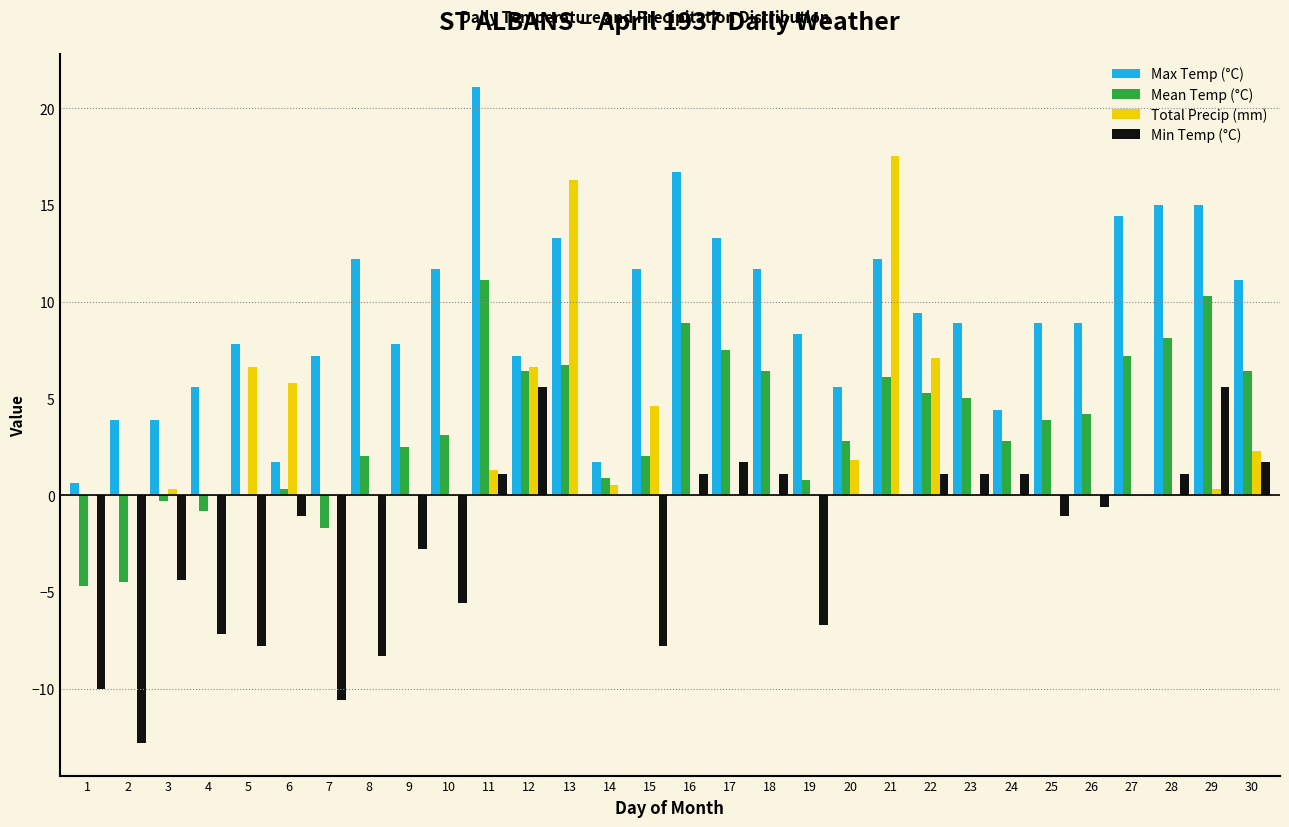

Which series has the largest total across all categories?

Max Temp (°C)